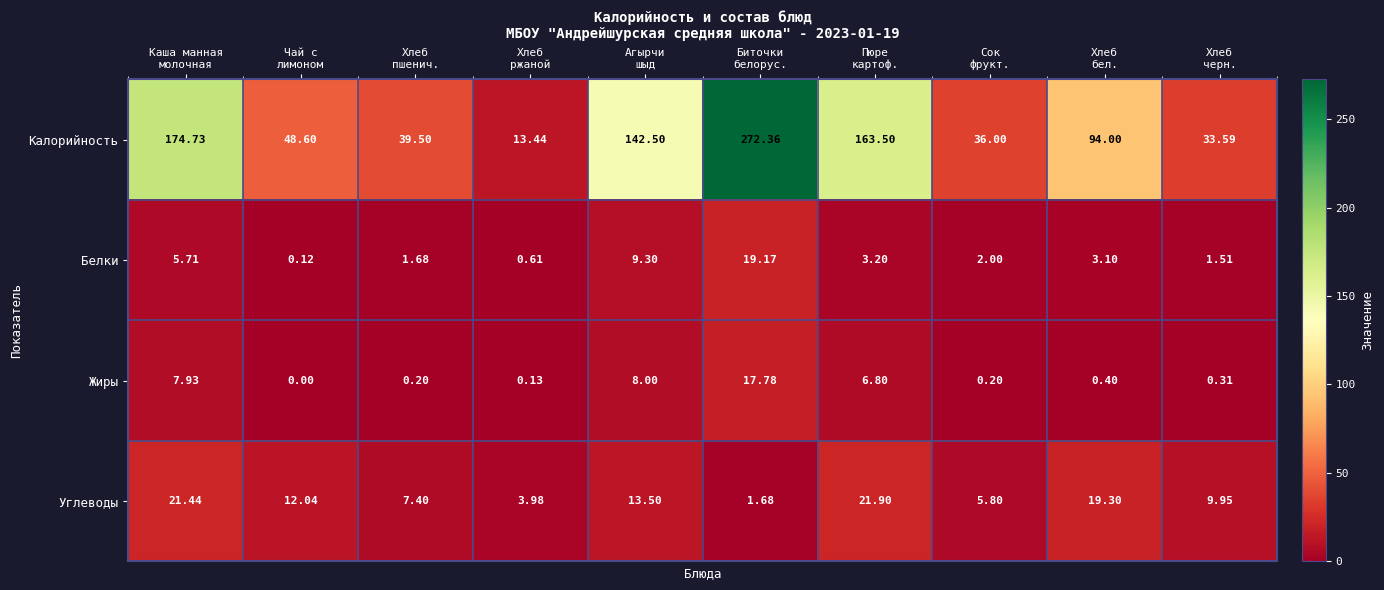

List the series in order of their peak value, lowest first.

Жиры, Белки, Углеводы, Калорийность